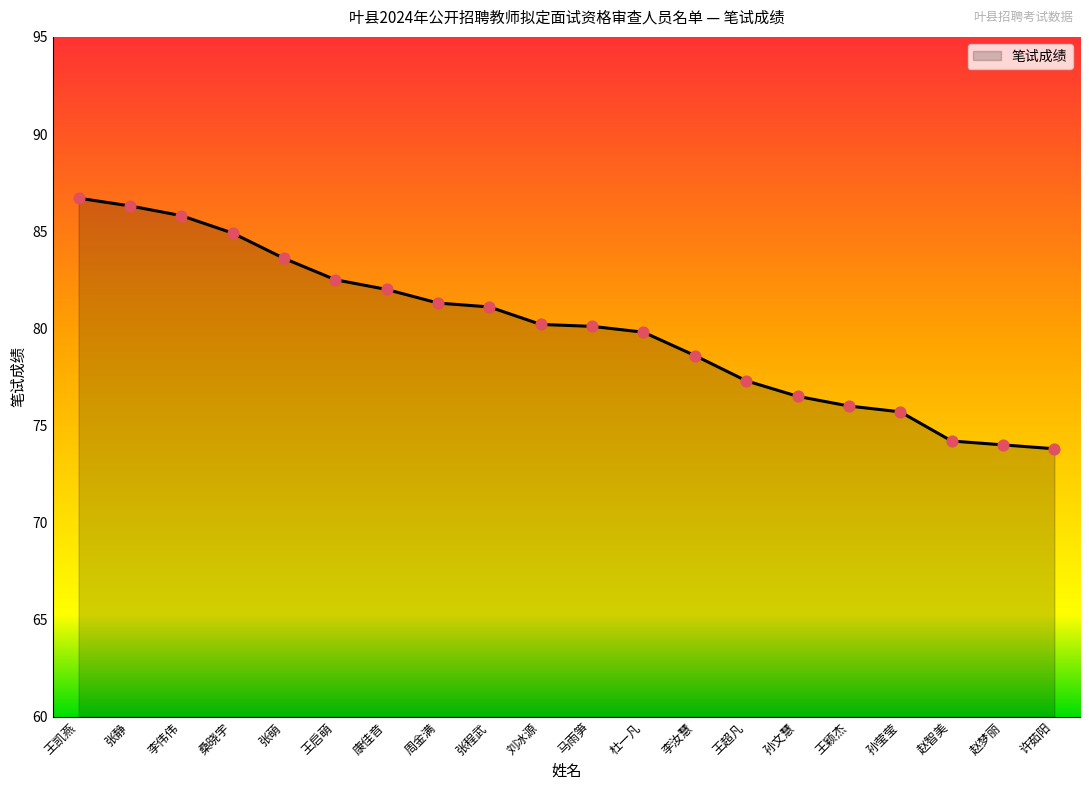

Which has a higher value, 张程武 or 孙文慧?

张程武